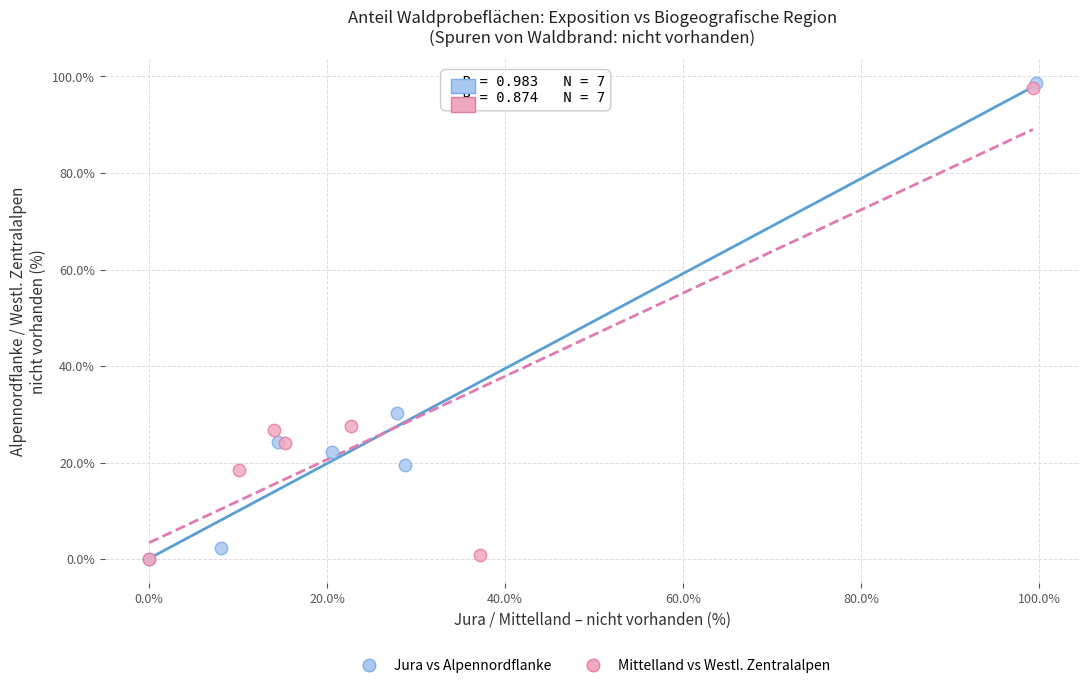

Which series contains the highest Y value?

Jura vs Alpennordflanke